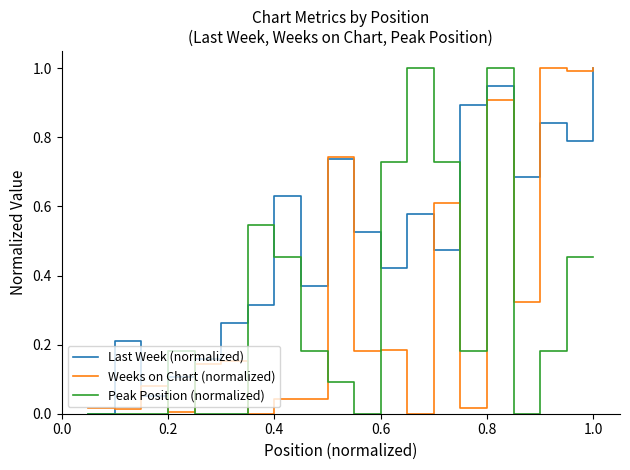

What is the sum of all Weeks on Chart (normalized) values?

6.4